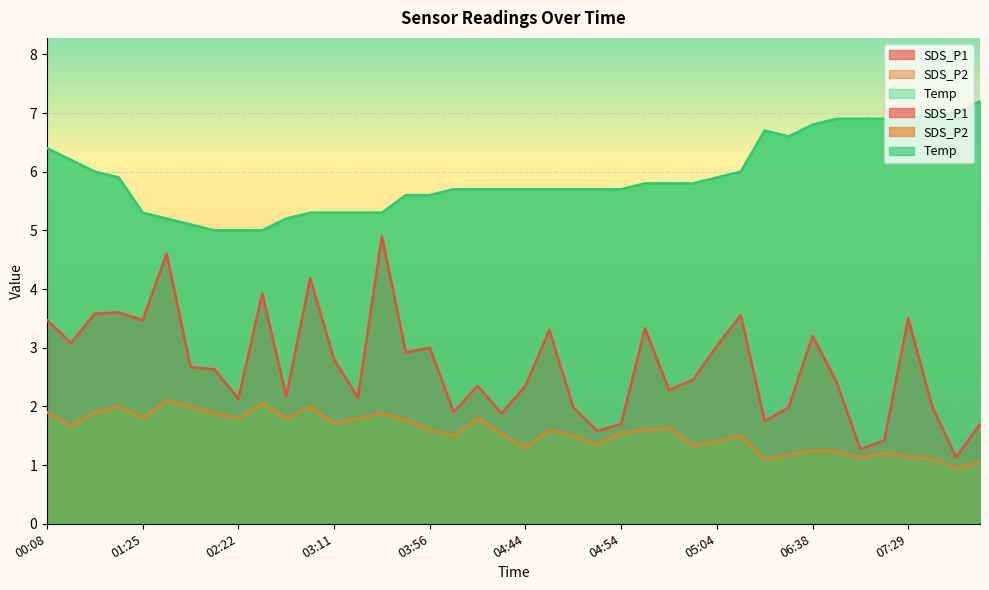

What is the difference between the highest and lowest values at 04:49?

4.2